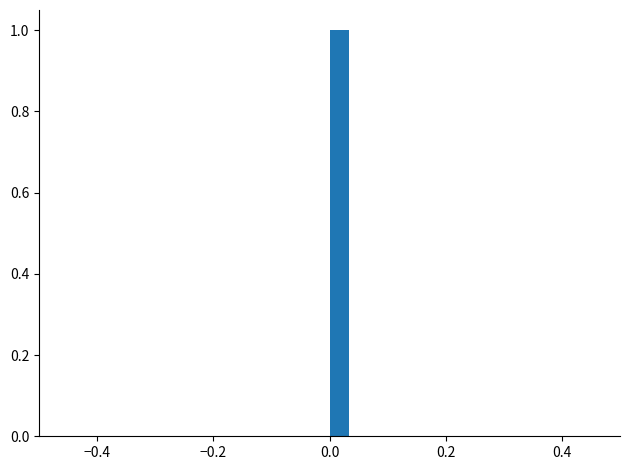

Read against the x-axis, roughly where is the centre of the tallest bar?

0.02